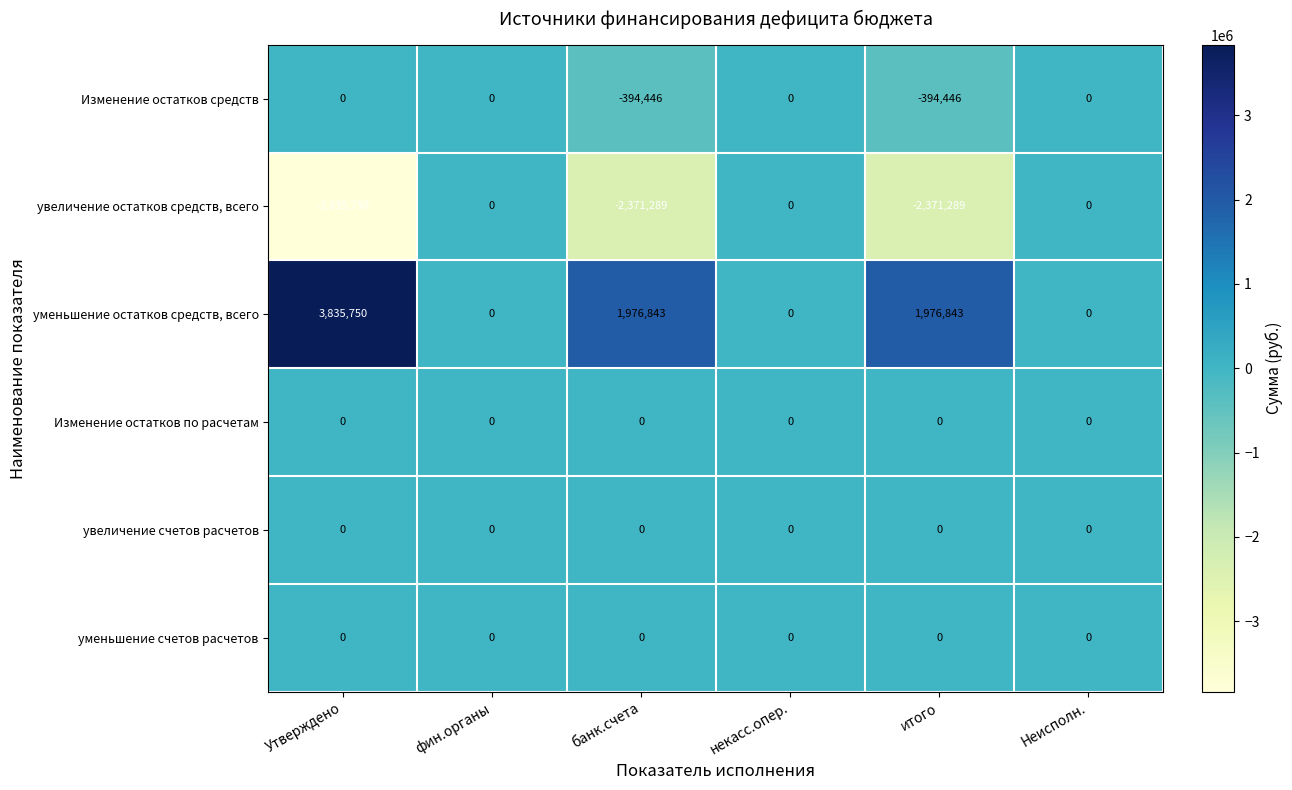

What is the difference between the highest and lowest values at Утверждено?

7671500